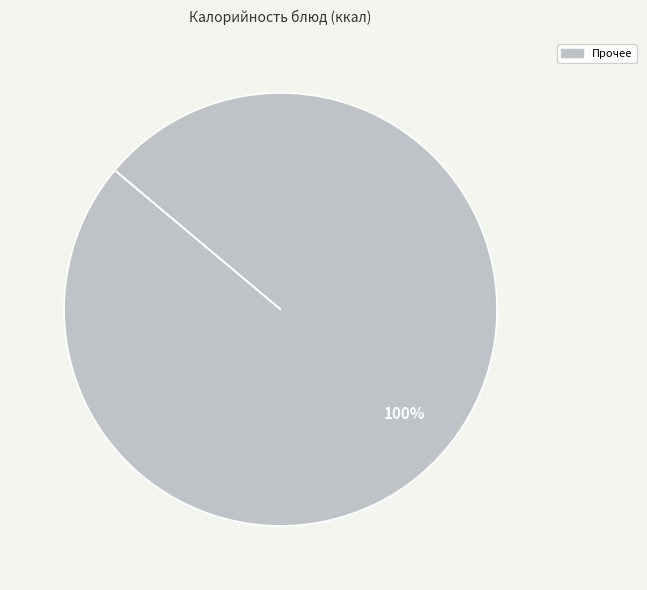

Is there any slice that represents more than half of the pie?

Yes